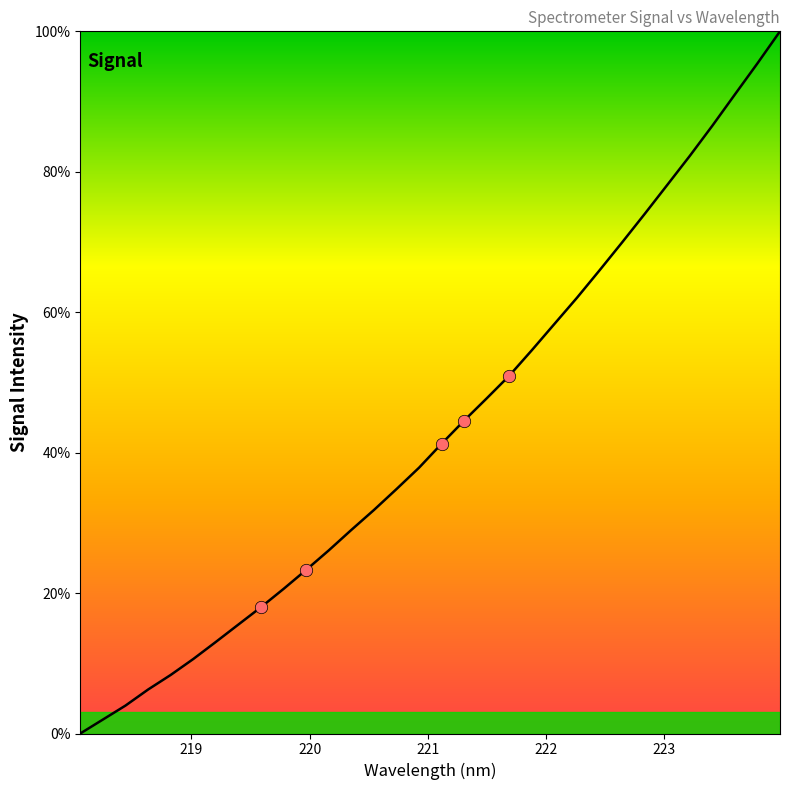

What is the difference between the maximum and minimum values?

100.0